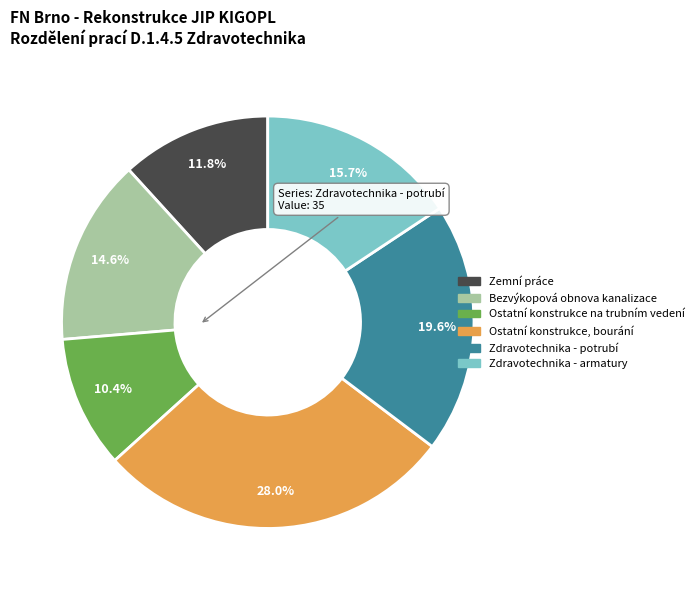

Does Ostatní konstrukce na trubním vedení represent more than half of the total?

No